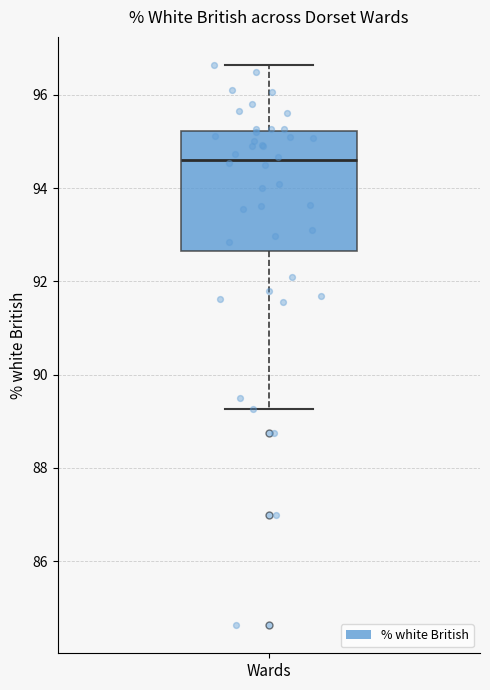

Where does the lower whisker of the box for Wards end on the y-axis? The values are not printed on the chart, so give them approximately, as read against the axis.

89.2